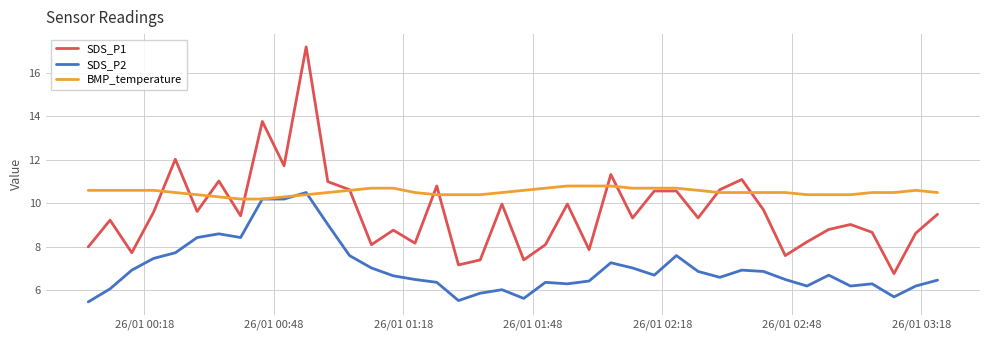

True or false: SDS_P2 and SDS_P1 intersect in this chart.

False